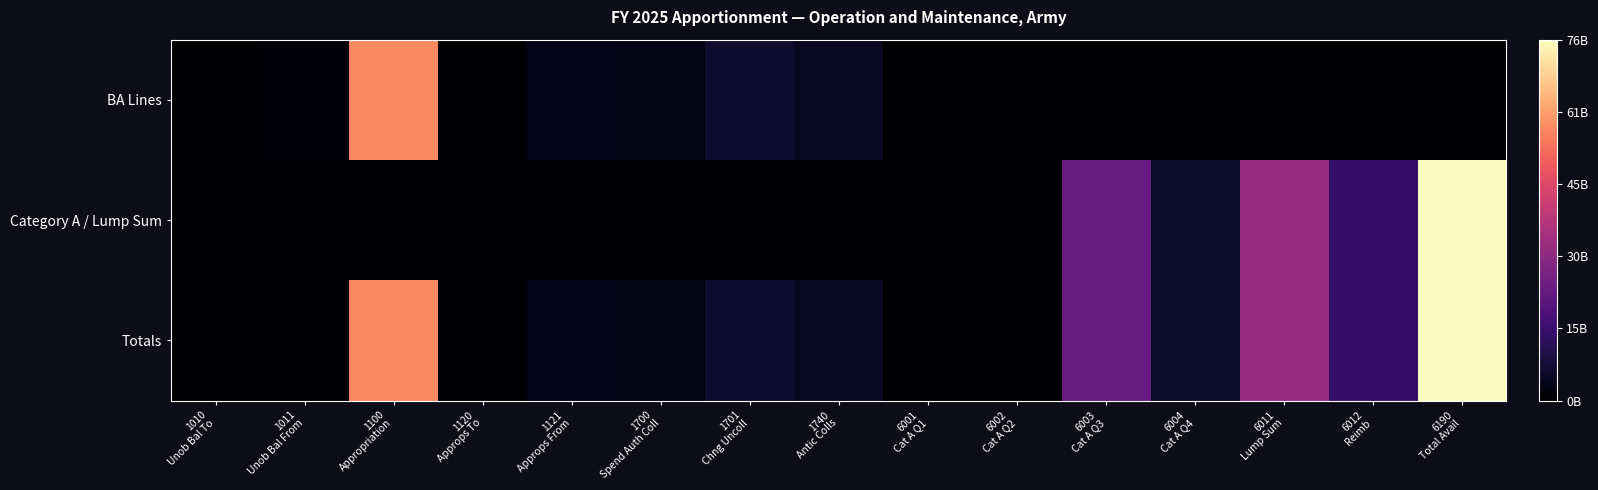

Reading right to left, transcribe all the data shown in this chart.

BA Lines: 6190
Total Avail=0	6012
Reimb=0	6011
Lump Sum=0	6004
Cat A Q4=0	6003
Cat A Q3=0	6002
Cat A Q2=0	6001
Cat A Q1=0	1740
Antic Colls=4739848890	1701
Chng Uncoll=6575306067	1700
Spend Auth Coll=3059845043	1121
Approps From=3356145200	1120
Approps To=0	1100
Appropriation=57381414032	1011
Unob Bal From=1064066805	1010
Unob Bal To=0
Category A / Lump Sum: 6190
Total Avail=75798281530	6012
Reimb=14375000000	6011
Lump Sum=32033992765	6004
Cat A Q4=6083168045	6003
Cat A Q3=23306120720	6002
Cat A Q2=0	6001
Cat A Q1=0	1740
Antic Colls=0	1701
Chng Uncoll=0	1700
Spend Auth Coll=0	1121
Approps From=0	1120
Approps To=0	1100
Appropriation=0	1011
Unob Bal From=0	1010
Unob Bal To=0
Totals: 6190
Total Avail=75798281530	6012
Reimb=14375000000	6011
Lump Sum=32033992765	6004
Cat A Q4=6083168045	6003
Cat A Q3=23306120720	6002
Cat A Q2=0	6001
Cat A Q1=0	1740
Antic Colls=4739848890	1701
Chng Uncoll=6575306067	1700
Spend Auth Coll=3059845043	1121
Approps From=3356145200	1120
Approps To=0	1100
Appropriation=57381414032	1011
Unob Bal From=0	1010
Unob Bal To=0